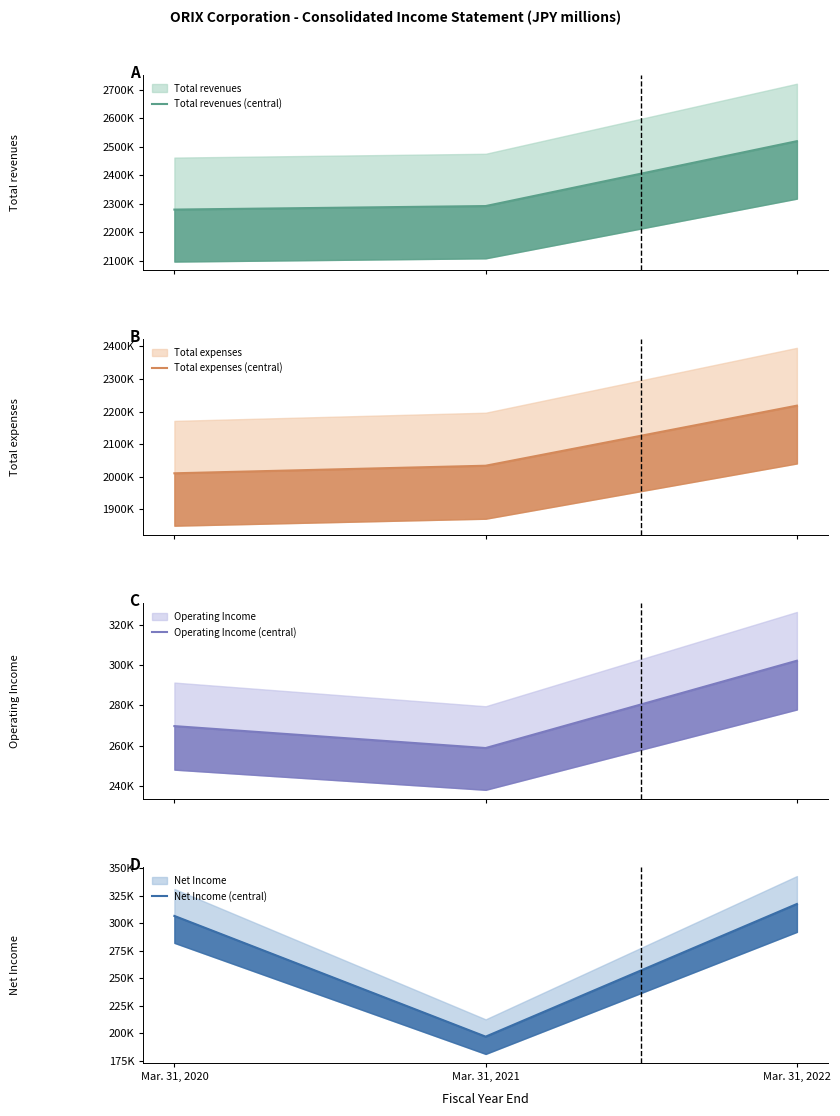

What is the maximum value for Net Income (central)?

317612